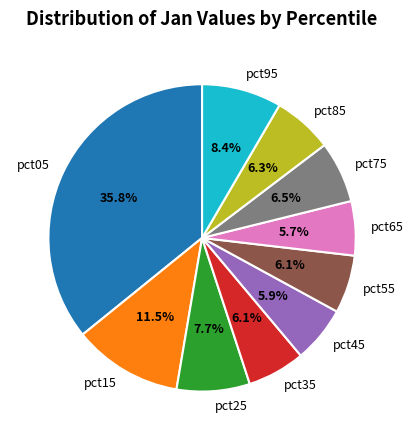

What percentage do pct65 and pct05 together represent?

41.5%